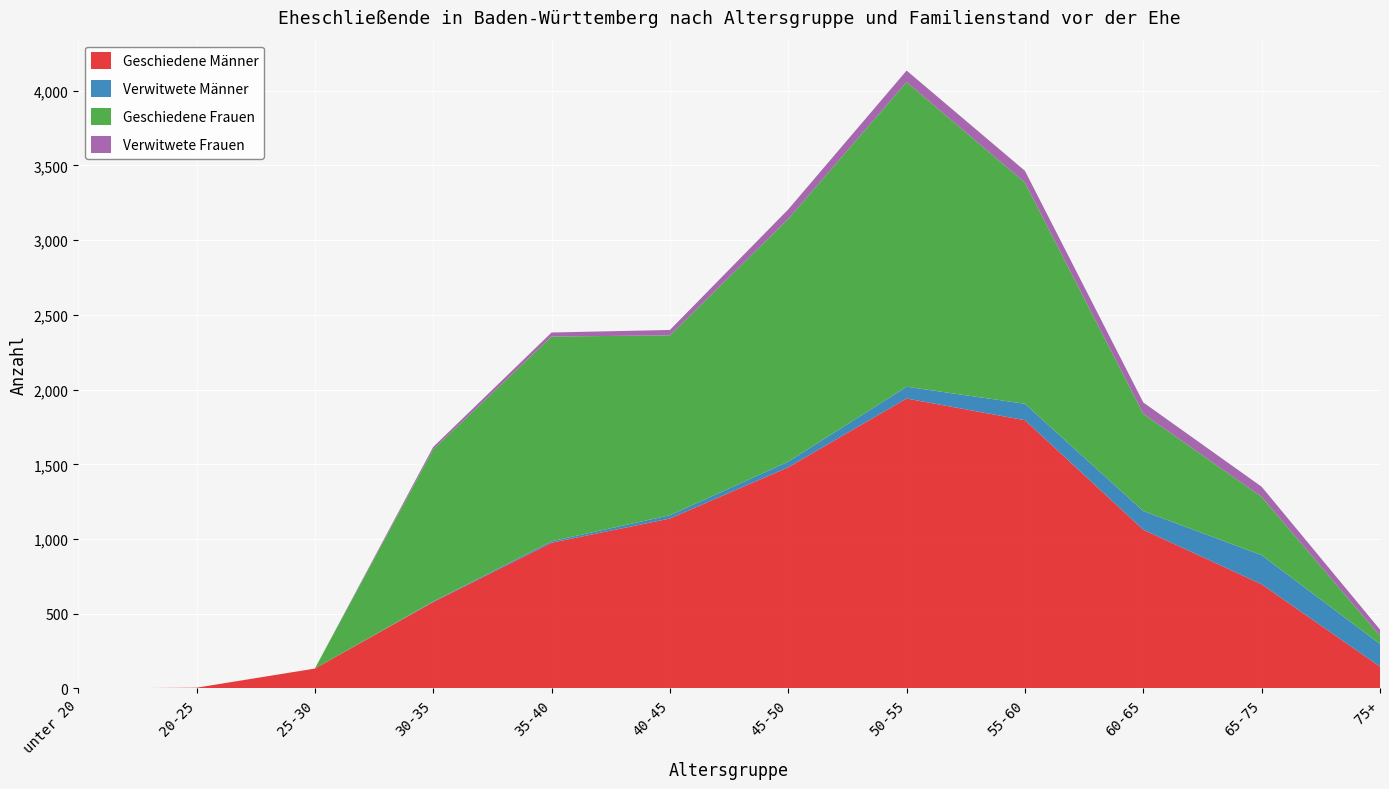

Reading left to right, list all the values displayed in this chart.

Geschiedene Männer: unter 20=0	20-25=5	25-30=133	30-35=578	35-40=975	40-45=1137	45-50=1480	50-55=1940	55-60=1795	60-65=1062	65-75=697	75+=146
Verwitwete Männer: unter 20=0	20-25=0	25-30=0	30-35=4	35-40=10	40-45=22	45-50=38	50-55=79	55-60=110	60-65=125	65-75=195	75+=152
Geschiedene Frauen: unter 20=0	20-25=0	25-30=0	30-35=1018	35-40=1370	40-45=1204	45-50=1624	50-55=2039	55-60=1480	60-65=651	65-75=390	75+=54
Verwitwete Frauen: unter 20=0	20-25=0	25-30=0	30-35=16	35-40=27	40-45=36	45-50=64	50-55=77	55-60=79	60-65=76	65-75=68	75+=42